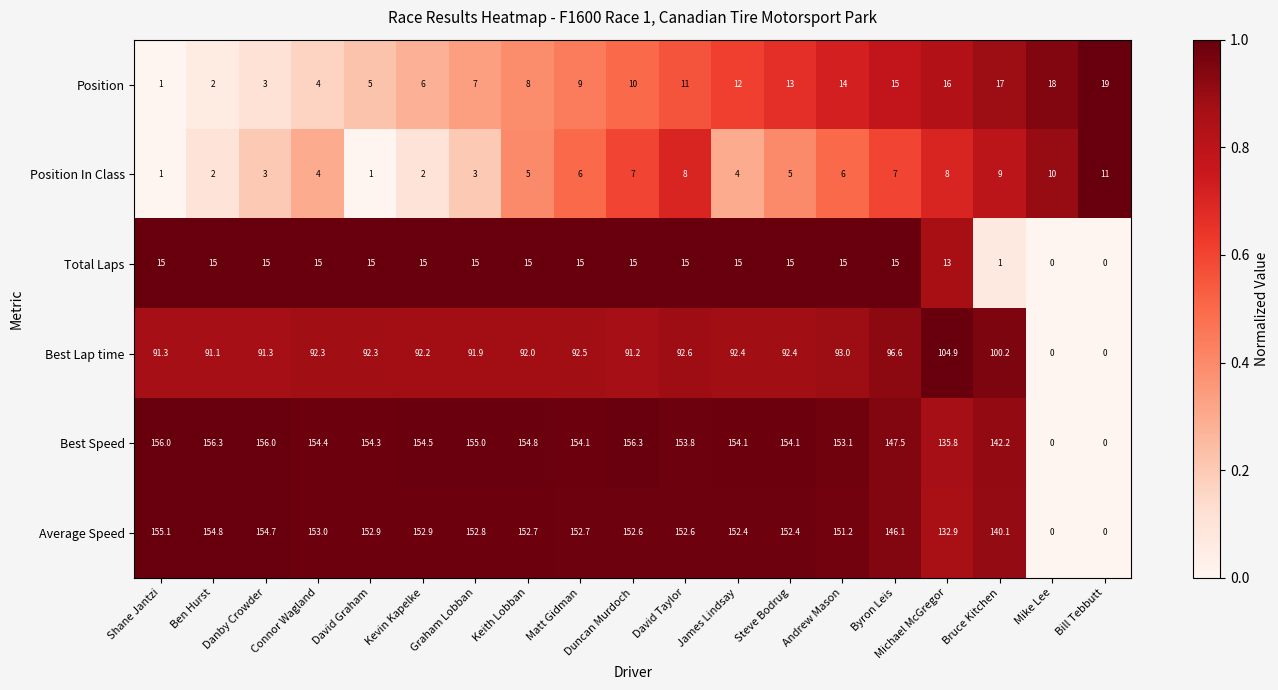

True or false: Position has a value of 9.3 at Andrew Mason.

False